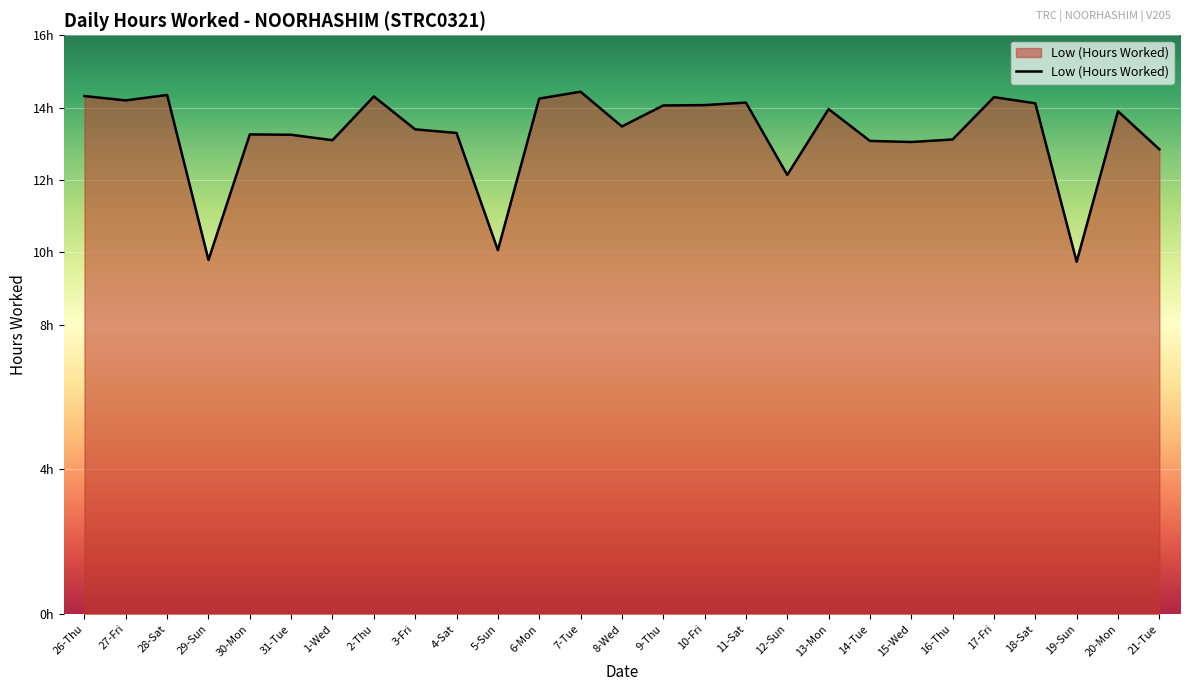

Is this an area chart (filled region under the line)?

Yes